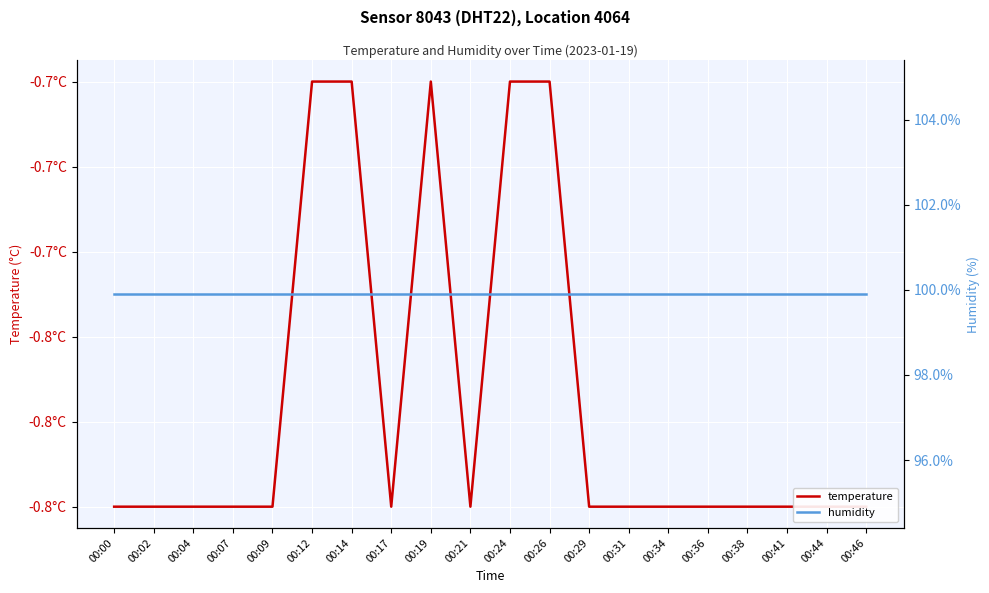

True or false: humidity and temperature cross at least once.

False